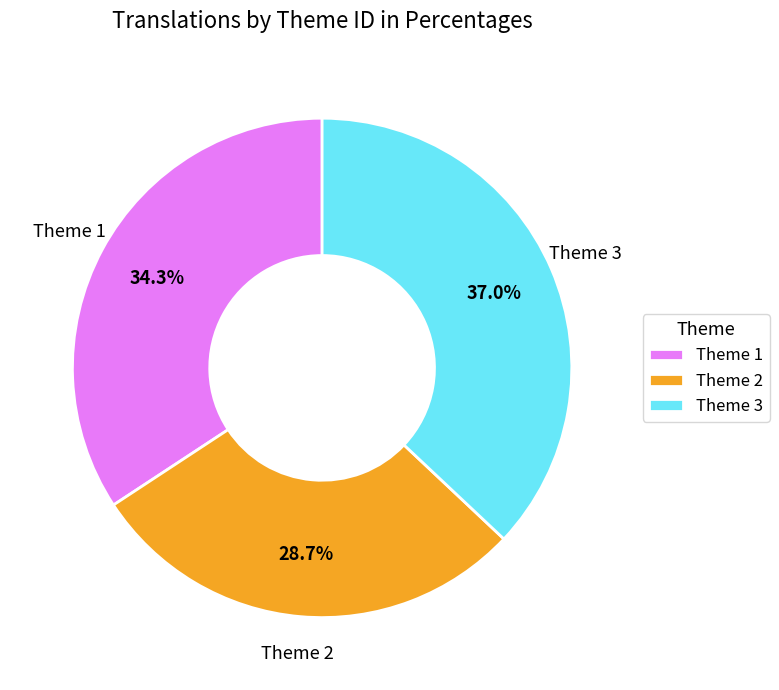

What is the total percentage of Theme 2 and Theme 1?

63.0%